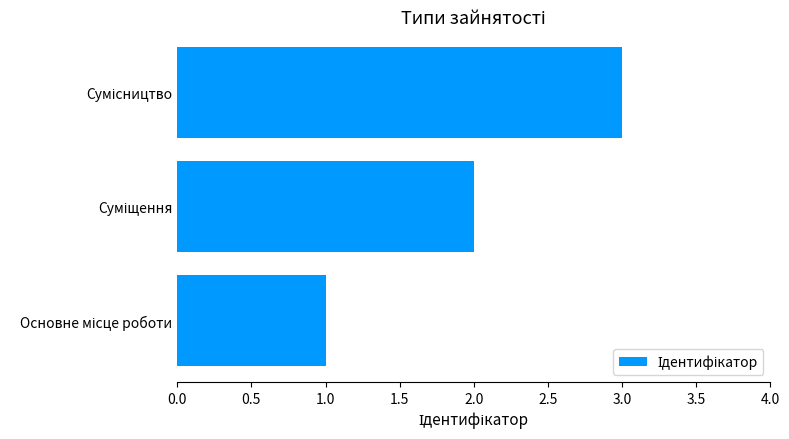

How many data points does each series have?

3